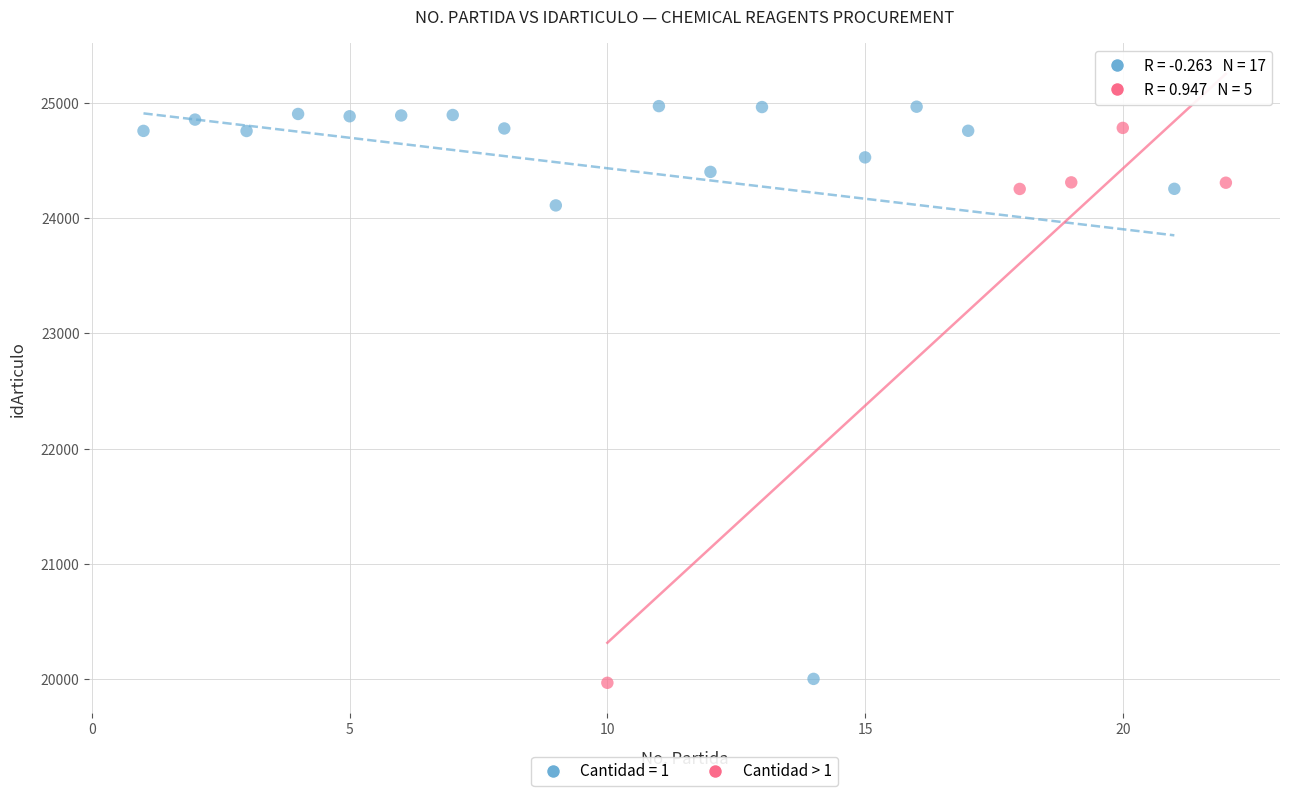

Which series has the largest Y range (max minus min)?

Cantidad = 1